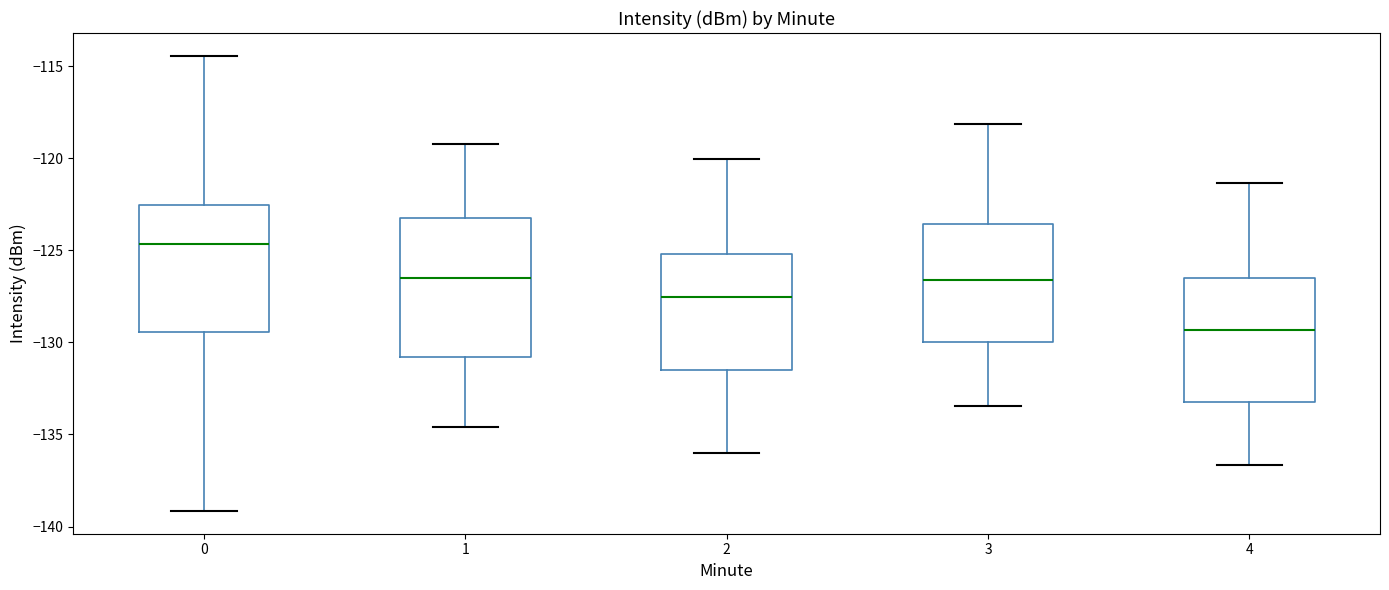

Which box's median line is the lowest?

4